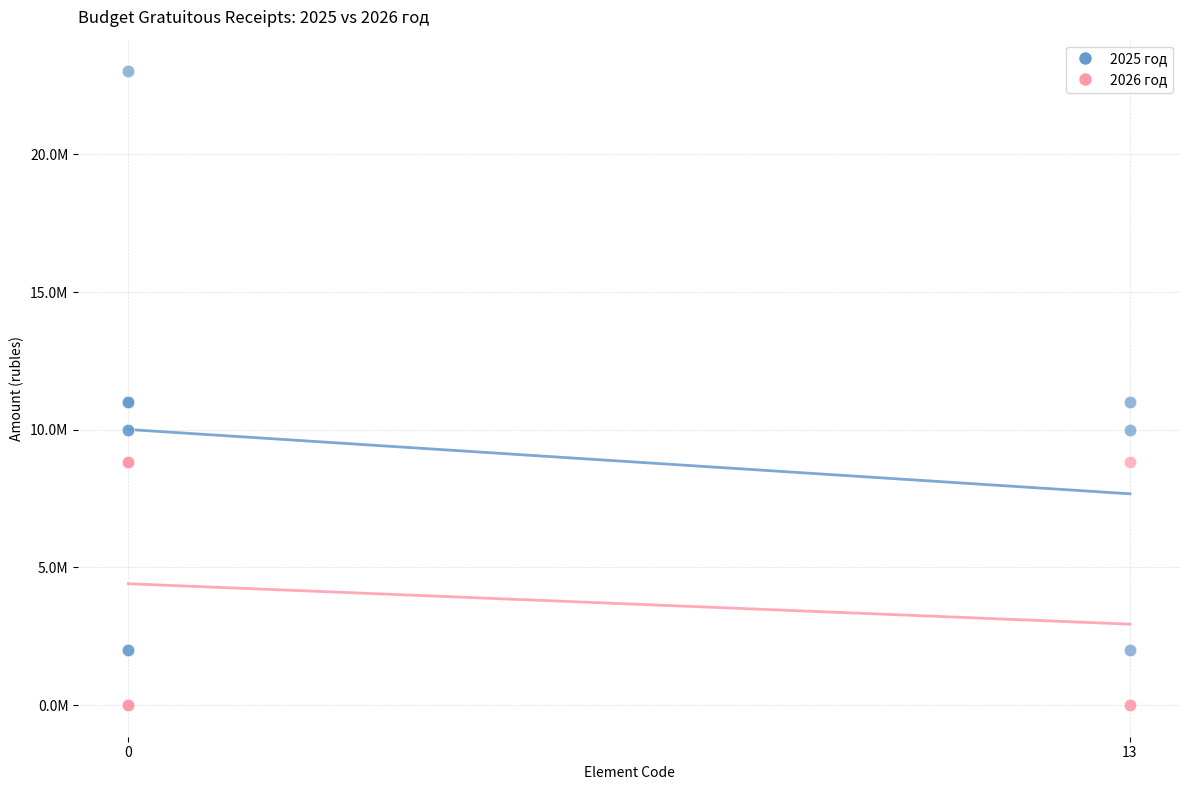

Which series has the largest Y range (max minus min)?

2025 год